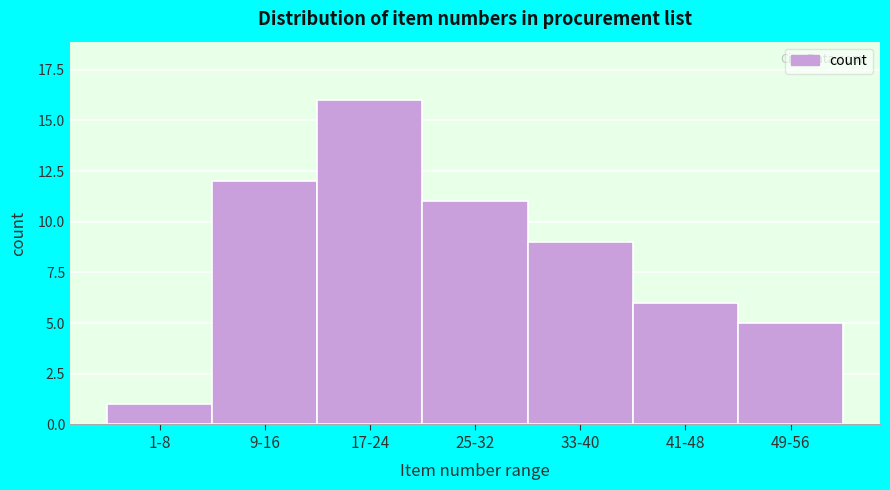

Reading left to right, extract all data points from this chart.

1-8=1	9-16=12	17-24=16	25-32=11	33-40=9	41-48=6	49-56=5